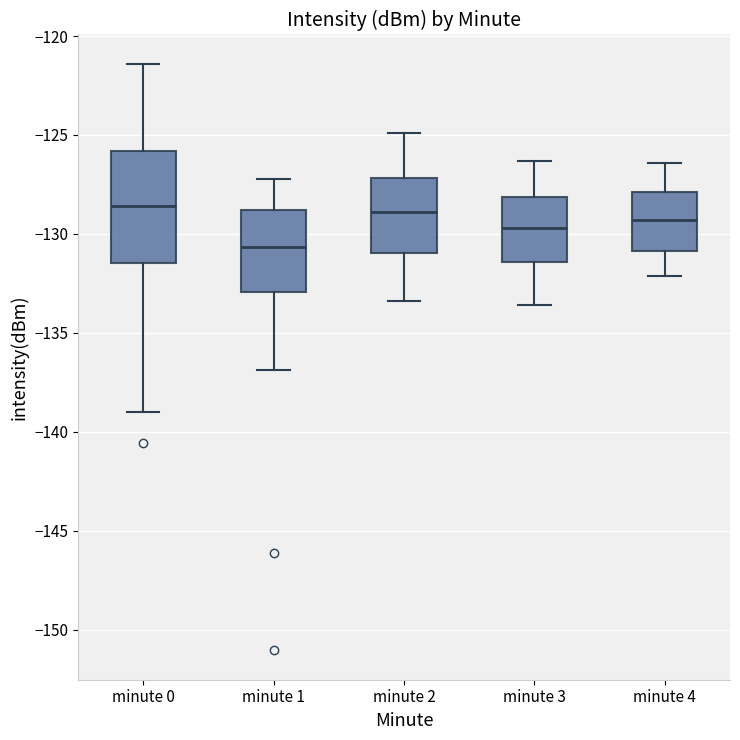

Reading left to right, transcribe this box plot: for each box, give where its median line is, the range the box spans, and where its two whiskers end, as read against the y-axis. The values are not printed on the chart, so give them approximately, as read against the axis.

minute 0: median -128.5, box -131.5 to -126.0, whiskers -139.0 to -121.5
minute 1: median -130.5, box -133.0 to -129.0, whiskers -137.0 to -127.0
minute 2: median -129.0, box -131.0 to -127.0, whiskers -133.5 to -125.0
minute 3: median -129.5, box -131.5 to -128.0, whiskers -133.5 to -126.5
minute 4: median -129.5, box -131.0 to -128.0, whiskers -132.0 to -126.5